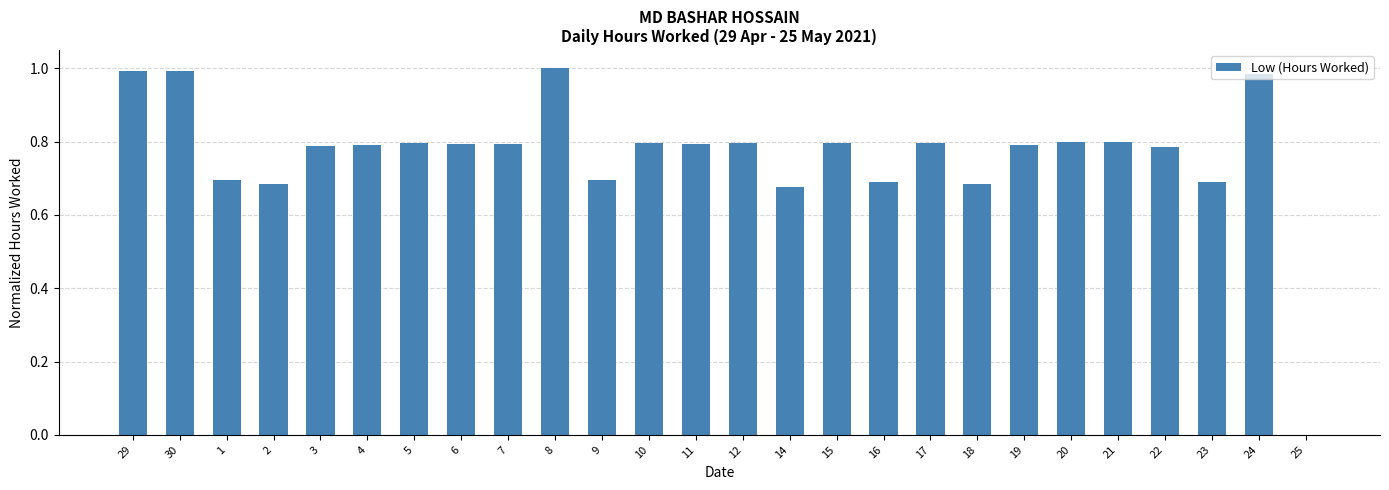

True or false: the data shows 0.7 at 16.

True